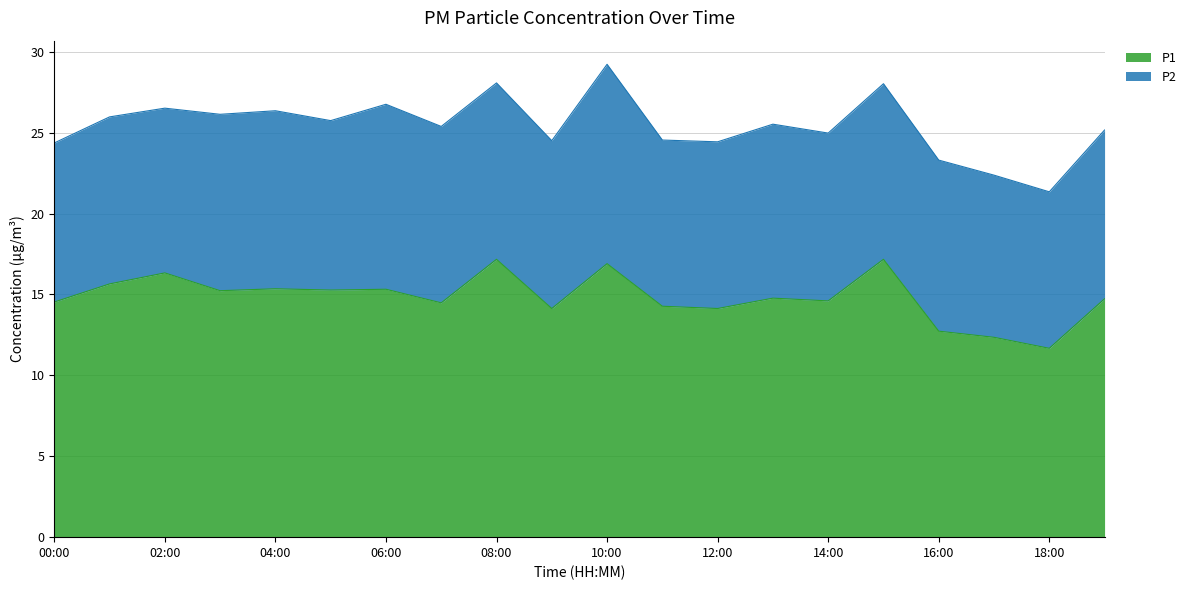

True or false: the data shows 5.6 at 18:00.

False